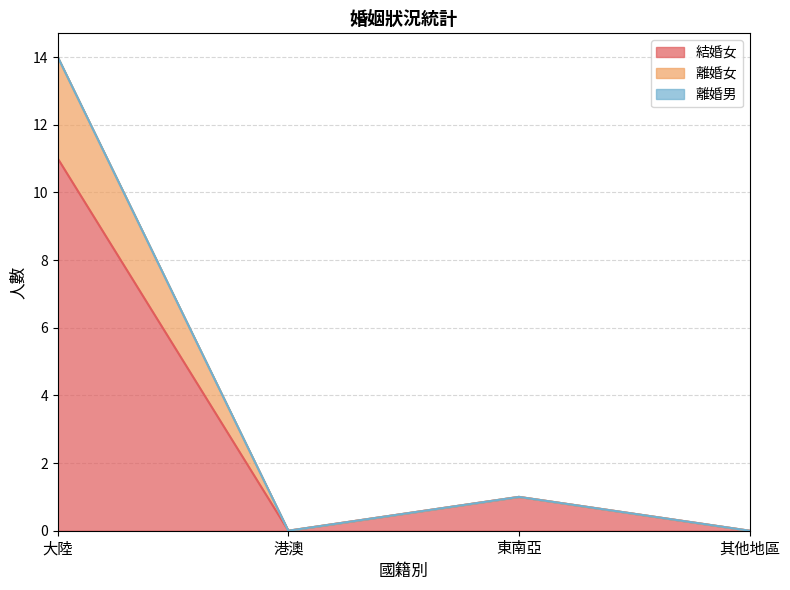

The 結婚女 series shows 11 at 大陸. True or false?

True